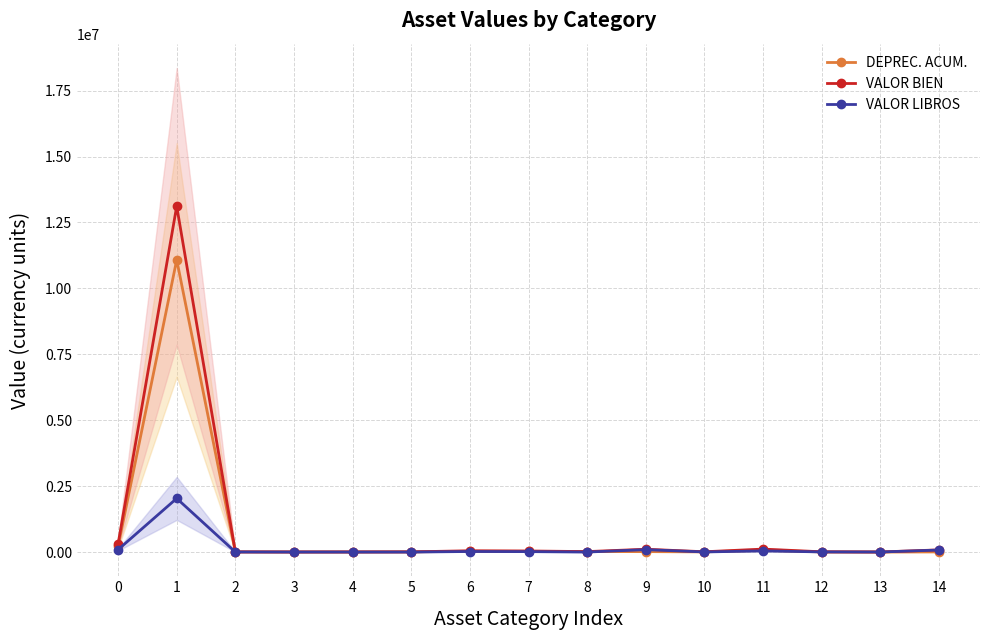

The value of VALOR LIBROS at 10 is 4033.2. True or false?

True